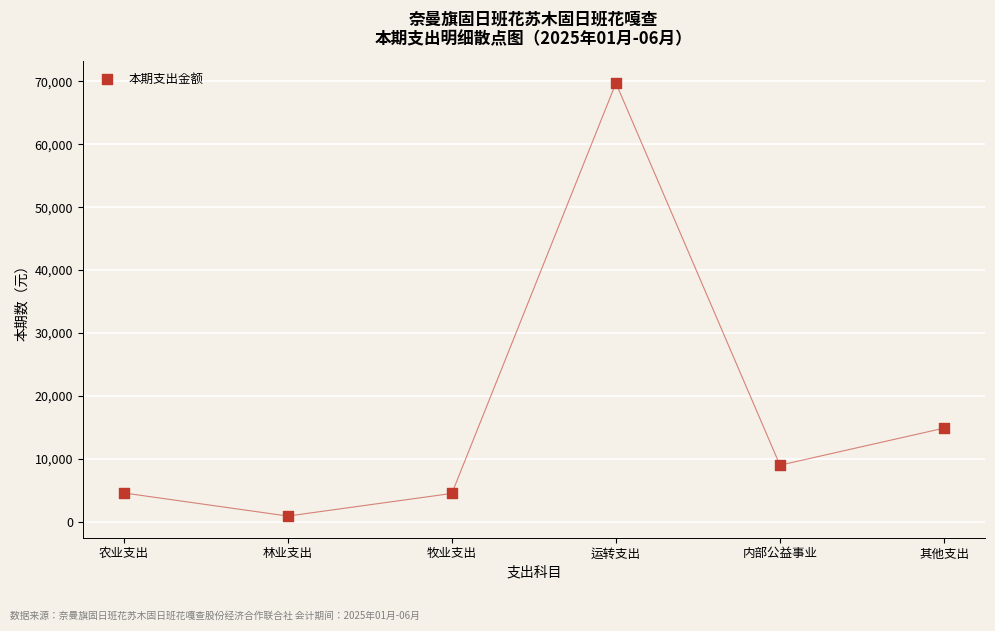

What Y value in the scatter plot is closest to 35314?

14879.0